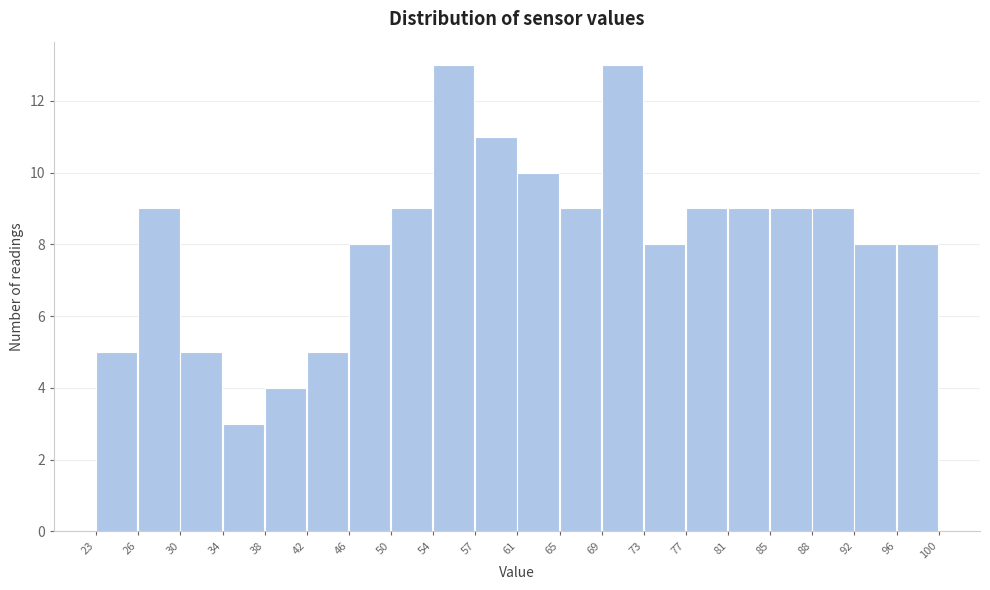

Reading left to right, list every bar in this chart as the range it spans on the x-axis followed by its height. The values are not printed on the chart, so give them approximately, as read against the axis.

23 to 26: 5
26 to 30: 9
30 to 34: 5
34 to 38: 3
38 to 42: 4
42 to 46: 5
46 to 50: 8
50 to 54: 9
54 to 57: 13
57 to 61: 11
61 to 65: 10
65 to 69: 9
69 to 73: 13
73 to 77: 8
77 to 81: 9
81 to 85: 9
85 to 88: 9
88 to 92: 9
92 to 96: 8
96 to 100: 8